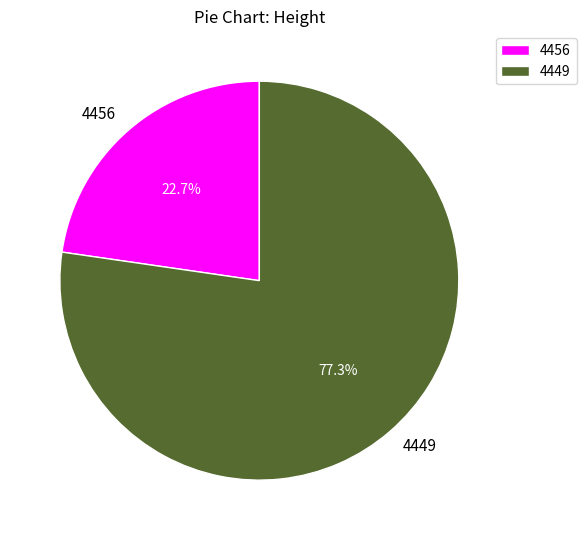

Which slice represents more than half of the pie?

4449